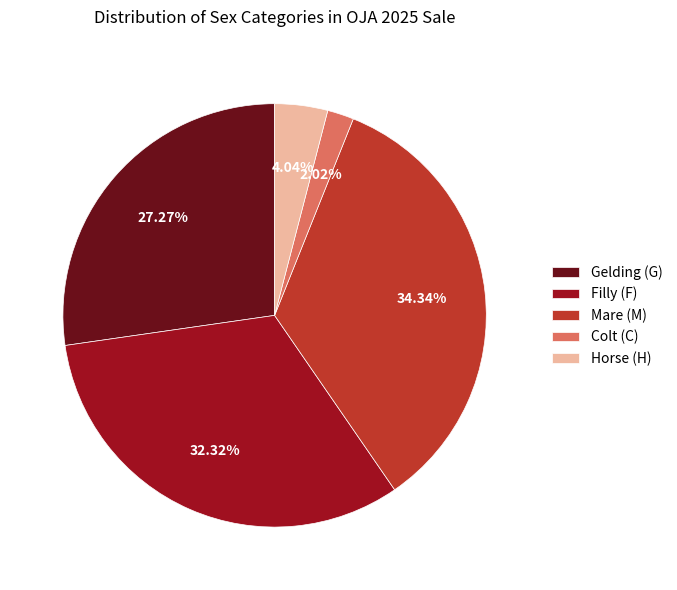

Does Gelding (G) account for over 50% of the chart?

No